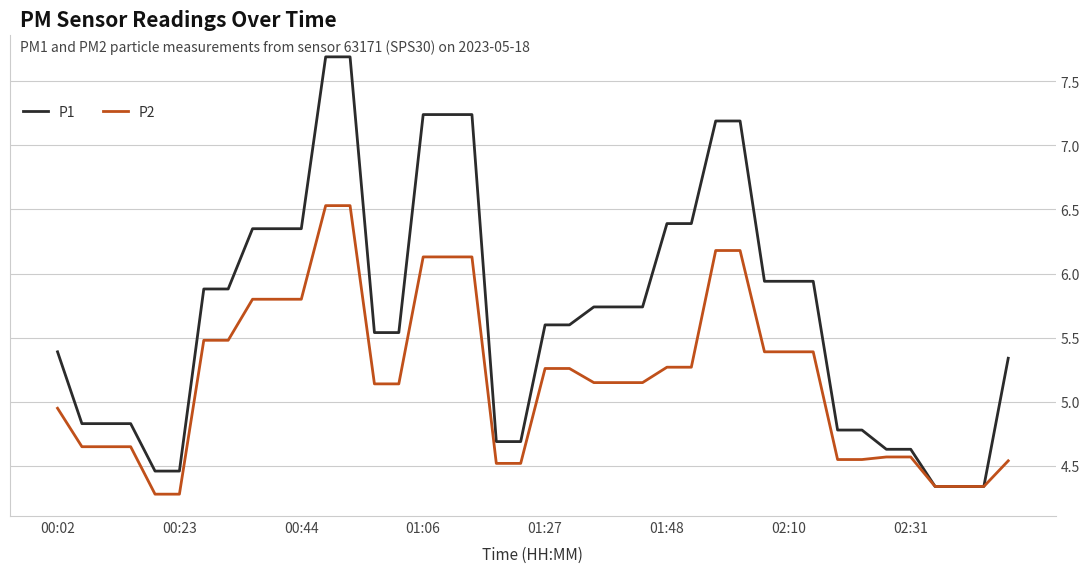

Rank the series by their maximum value, from highest to lowest.

P1, P2